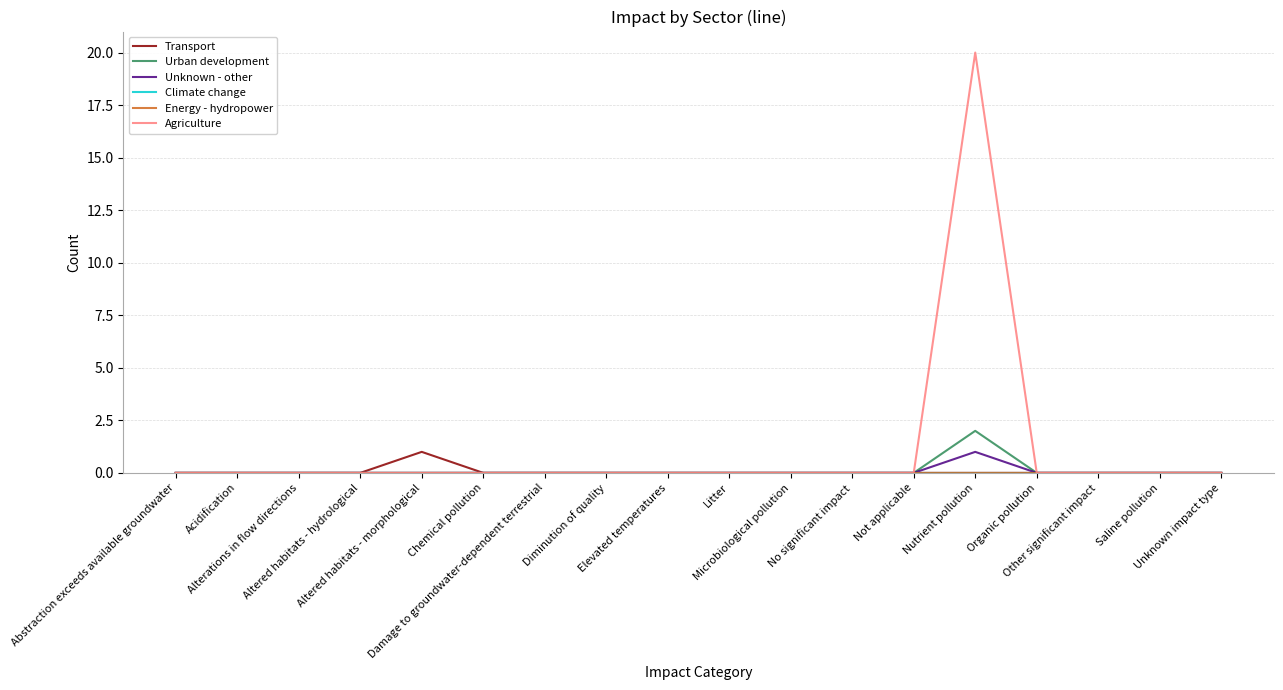

True or false: Transport has a value of 1 at Diminution of quality.

False